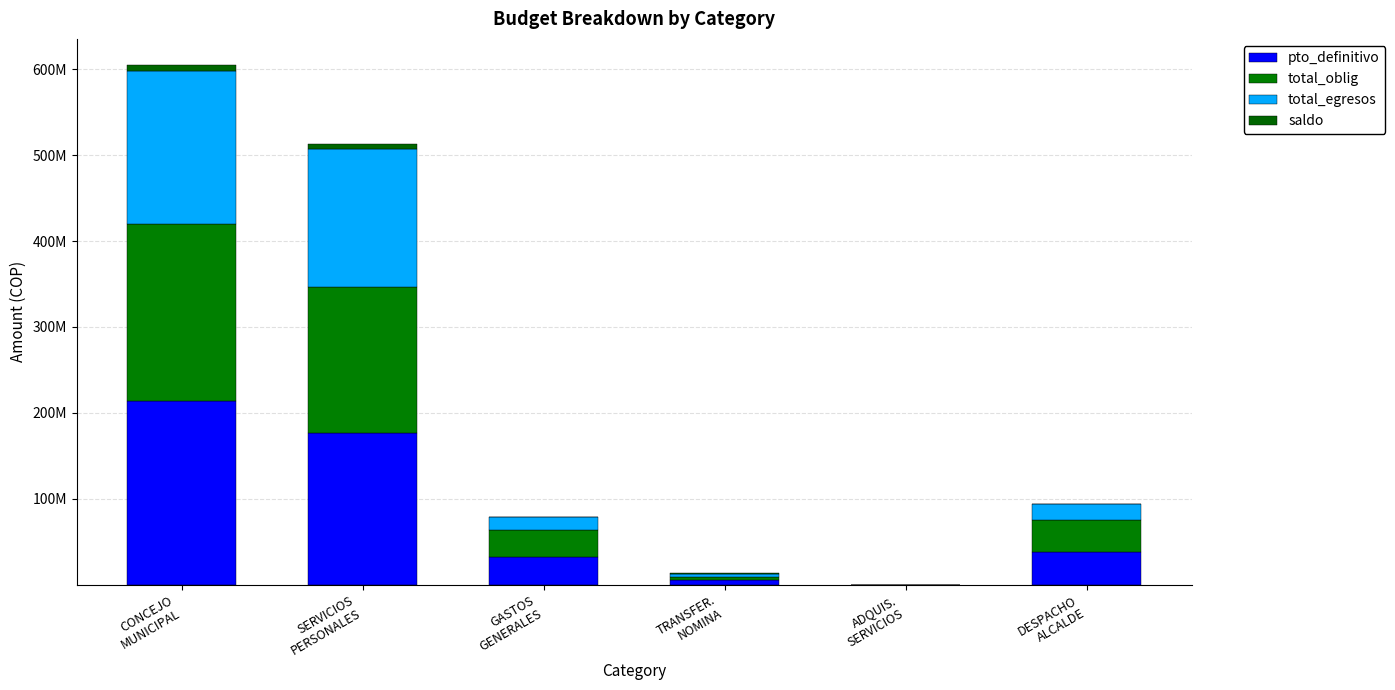

Are the bars grouped side by side (vs. stacked)?

No